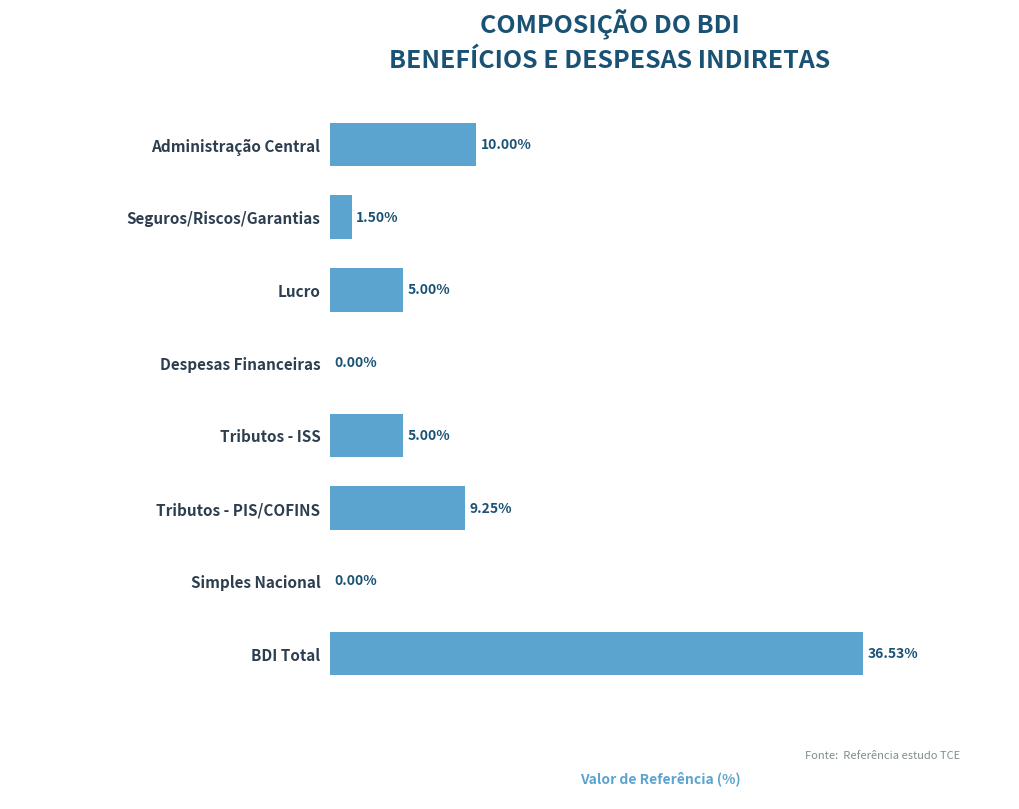

Which has a higher value, Tributos - PIS/COFINS or Tributos - ISS?

Tributos - PIS/COFINS